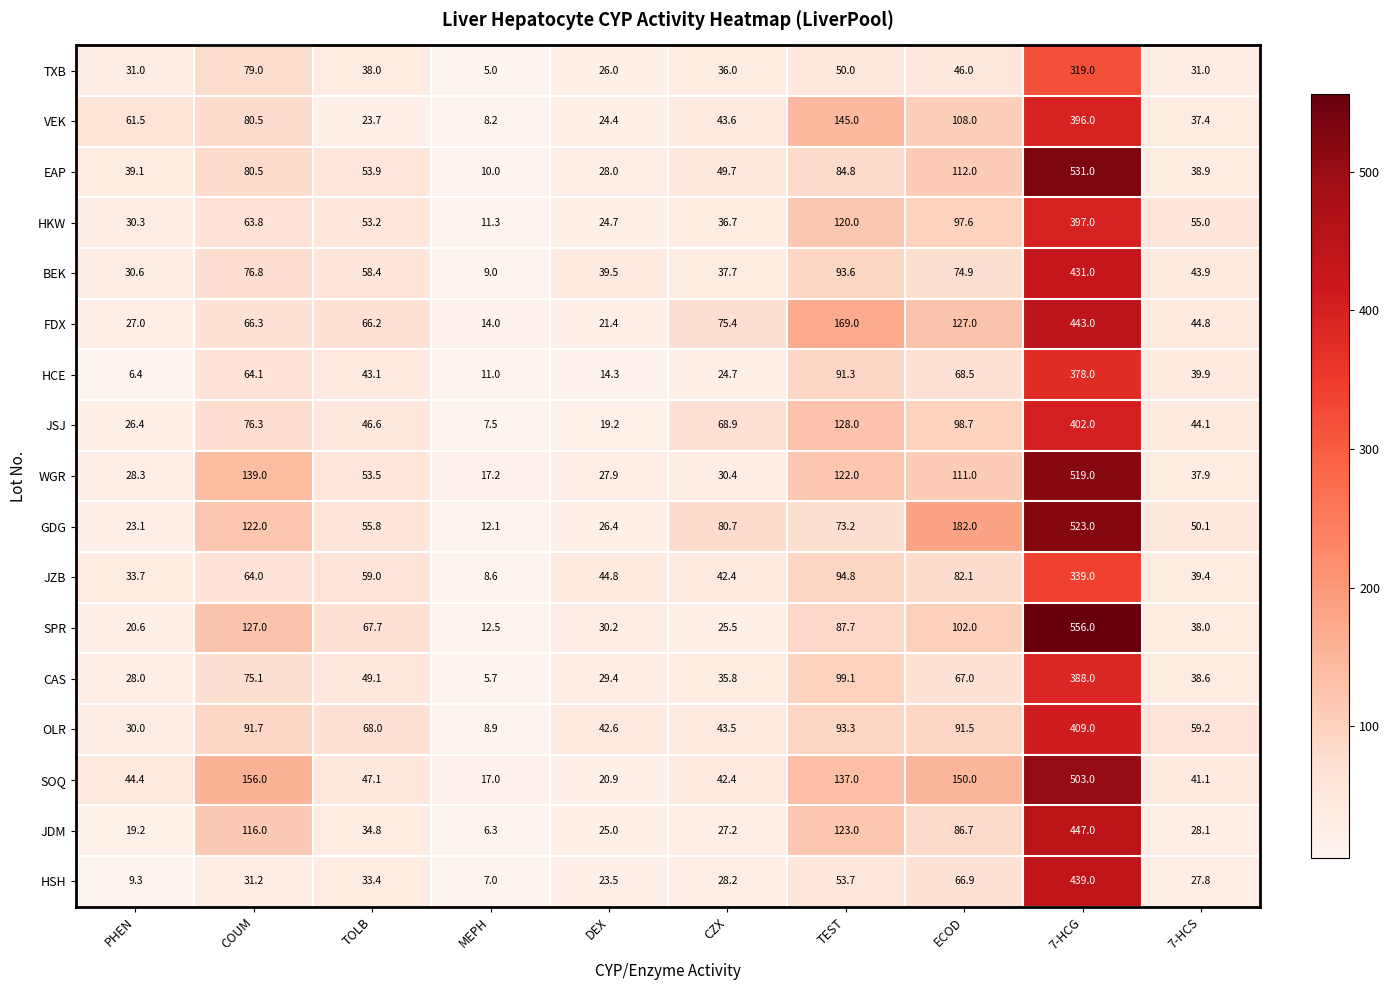

What is the average value of the GDG series?

114.8